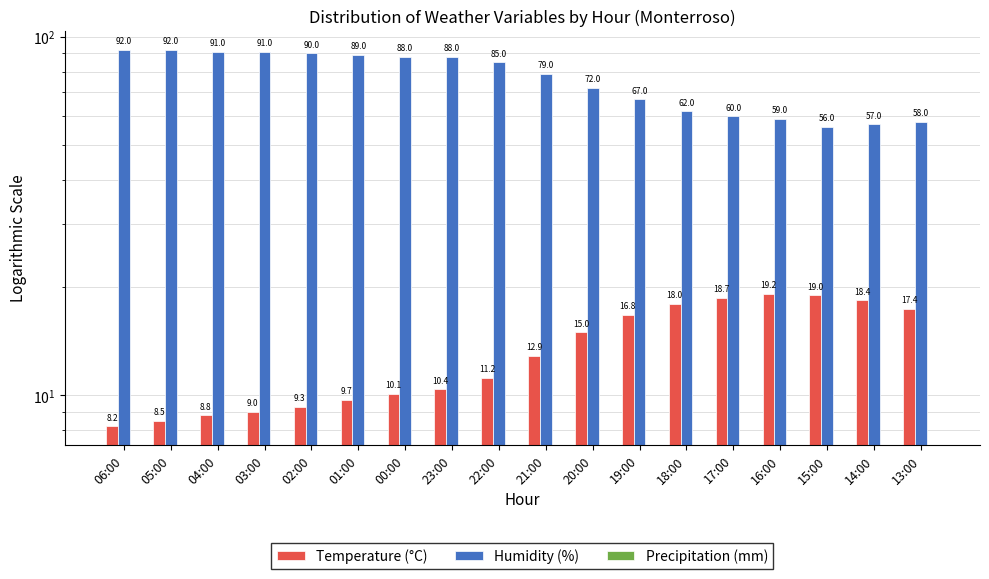

Which series changed the most between 01:00 and 13:00?

Humidity (%)